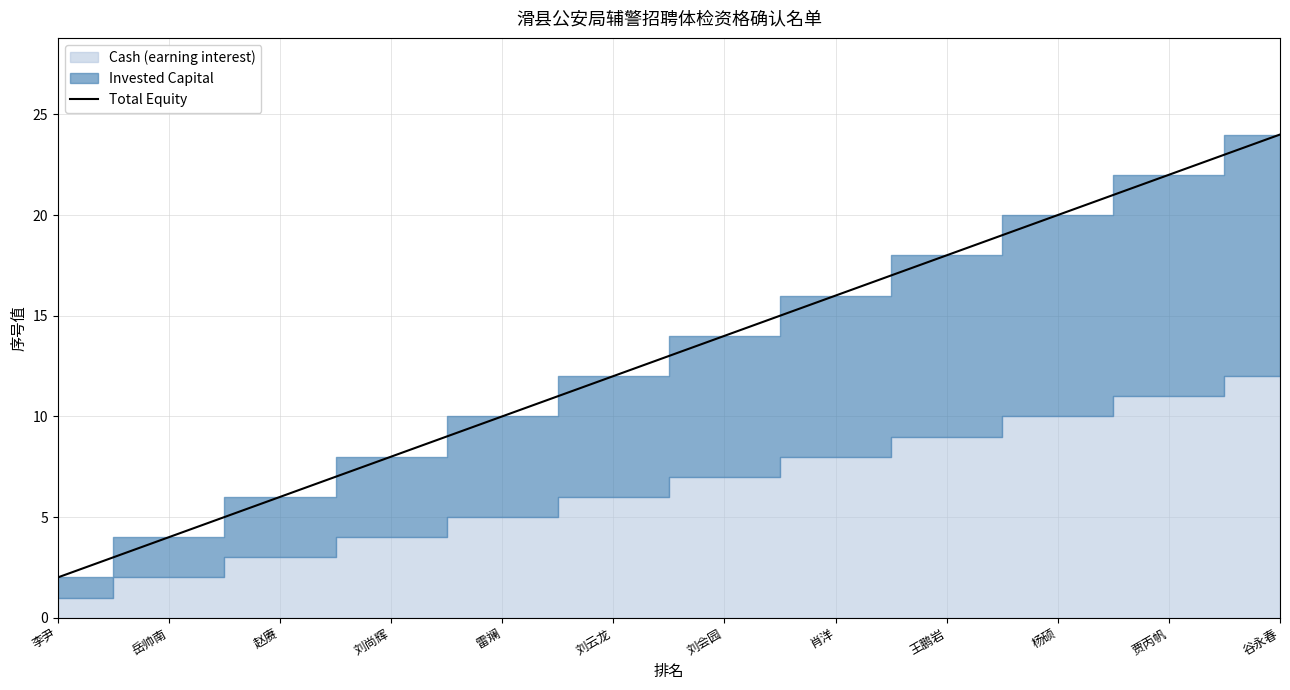

The Total Equity series shows 20 at 杨硕. True or false?

True